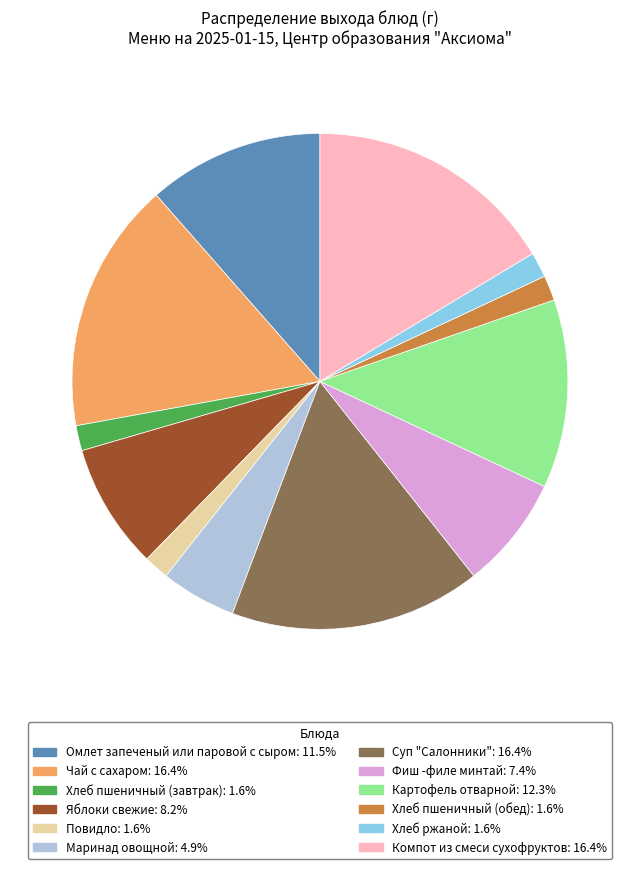

Is the sum of Маринад овощной and Чай с сахаром greater than half?

No